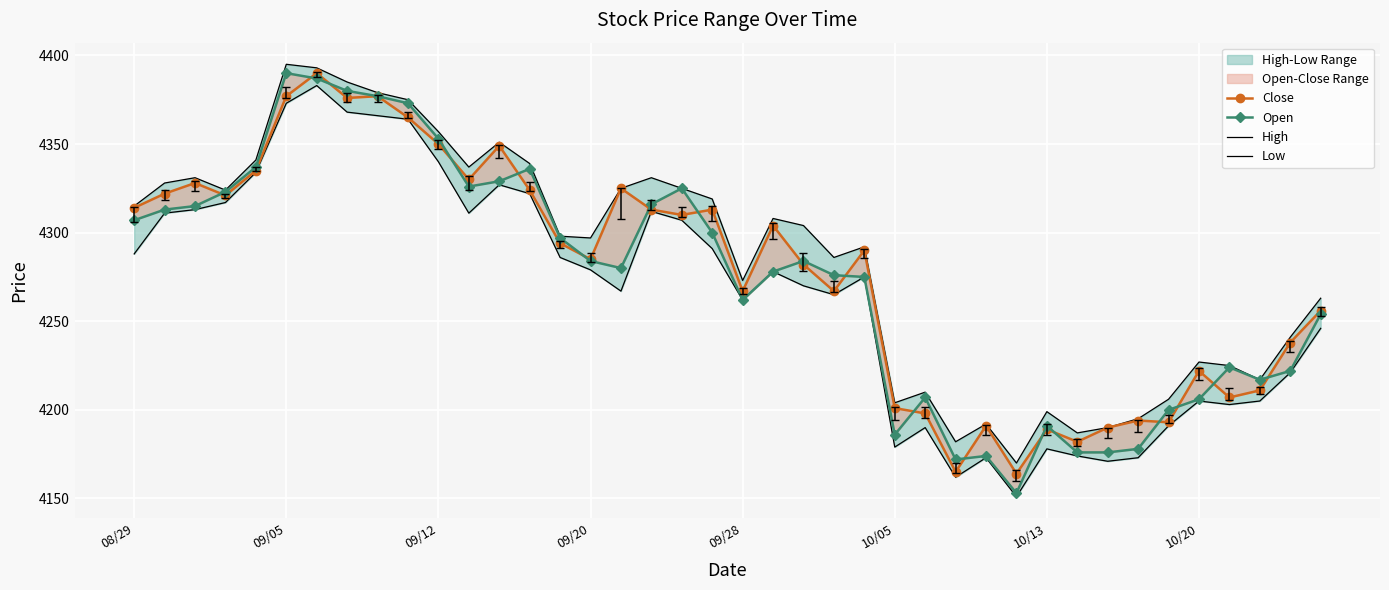

Is it true that Open equals 4300 at 19?

True